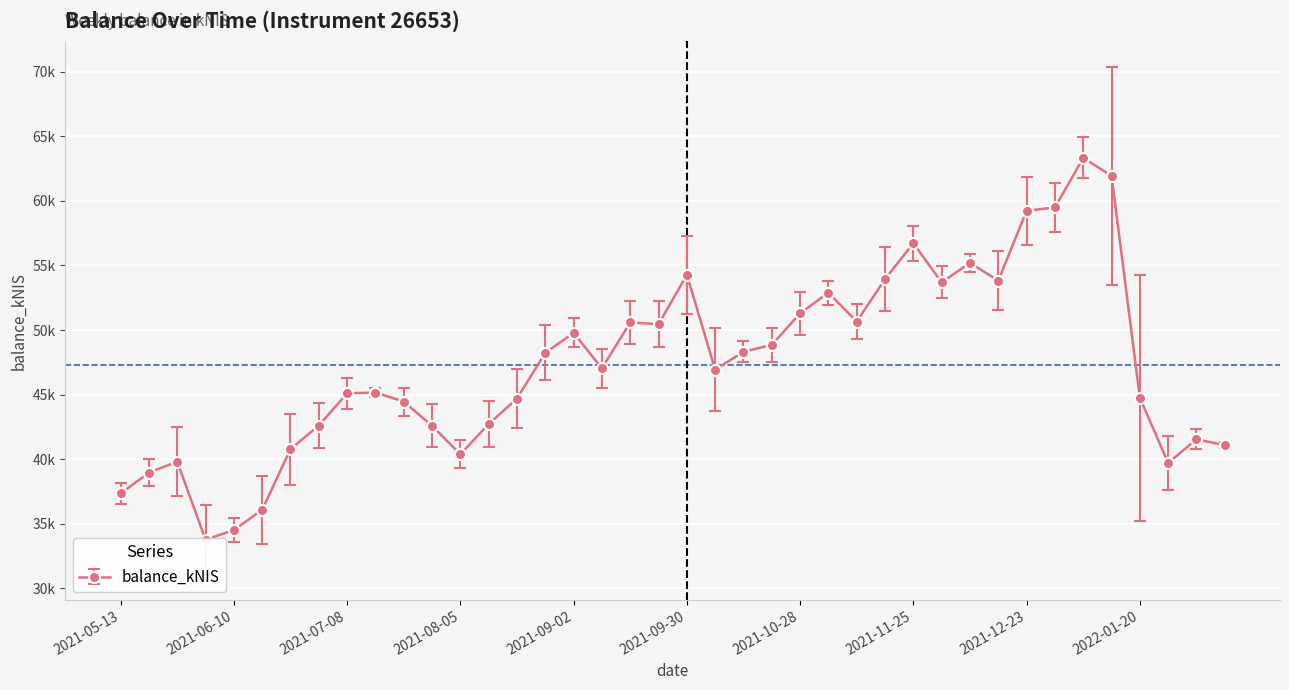

Reading left to right, extract all data points from this chart.

37340.0	38957.9	39805.2	33757.5	34510.0	36067.8	40773.5	42600.0	45099.1	45158.3	44457.4	42577.7	40374.1	42717.7	44690.2	48238.2	49773.7	47033.0	50592.2	50443.4	54278.8	46932.4	48315.0	48850.0	51292.1	52892.5	50652.5	53948.3	56718.3	53689.6	55207.3	53816.6	59237.8	59493.1	63332.4	61948.7	44759.2	39701.7	41537.3	41075.1